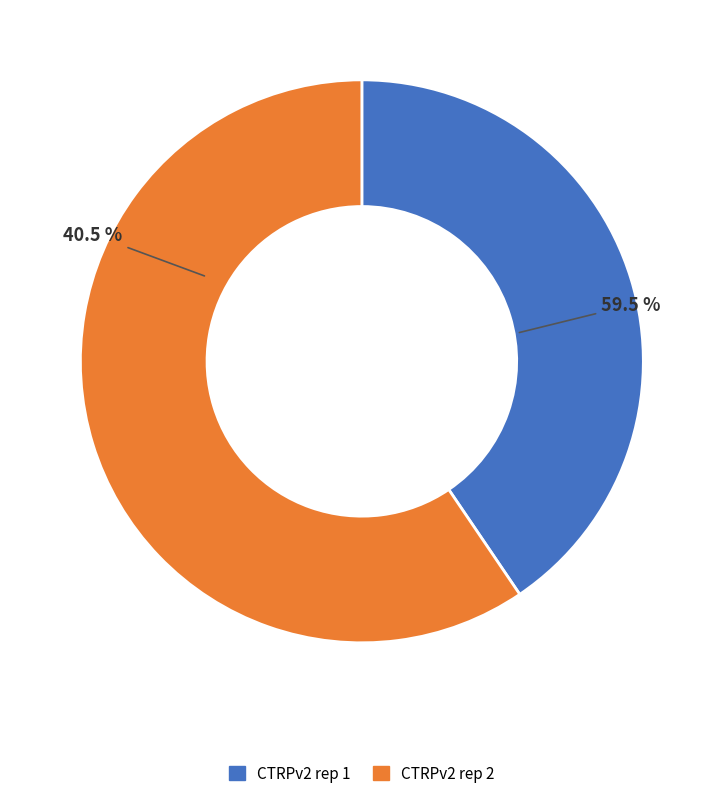

To the nearest percent, what is the difference between the CTRPv2 rep 1 and CTRPv2 rep 2 slice percentages?

19%